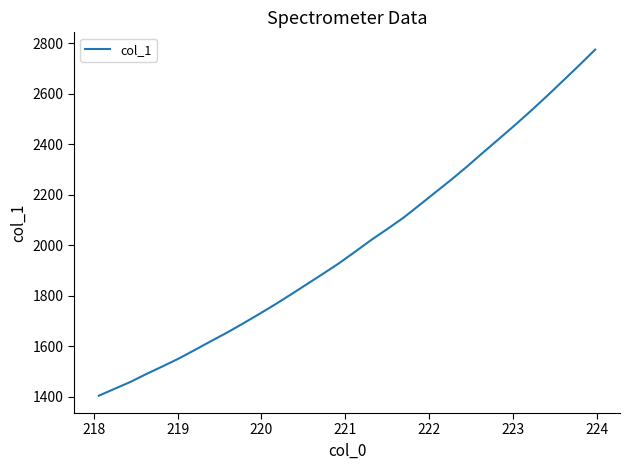

What is the maximum value shown in the chart?

2773.9